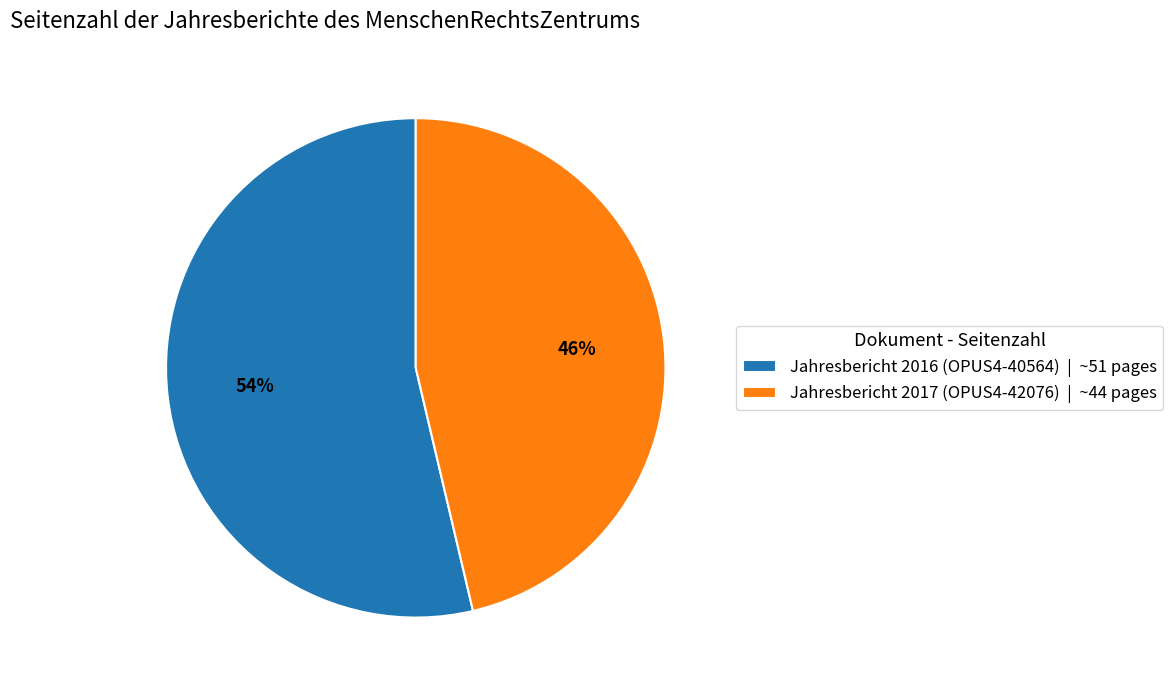

Is it true that Jahresbericht 2017 (OPUS4-42076) is 46% of the pie?

True